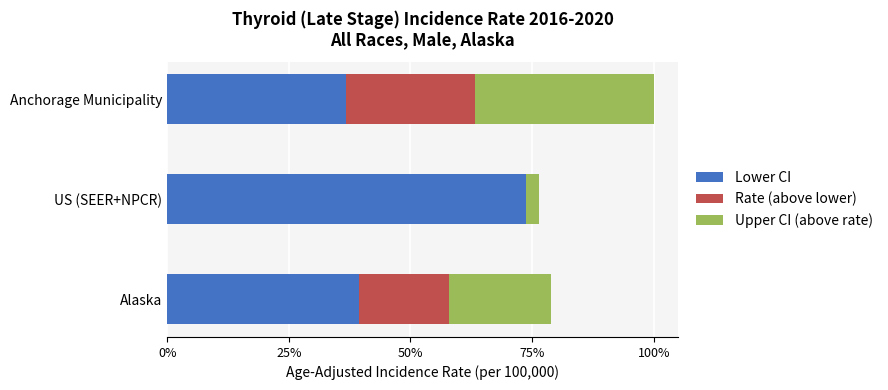

Reading right to left, what are all the values shown in this chart?

Lower CI: 1.4	2.8	1.5
Rate (above lower): 1.0	0.0	0.7
Upper CI (above rate): 1.4	0.1	0.8